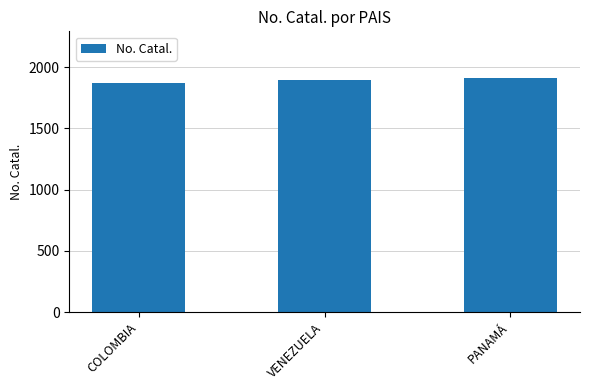

What is the value of the 2nd bar from the left?

1892